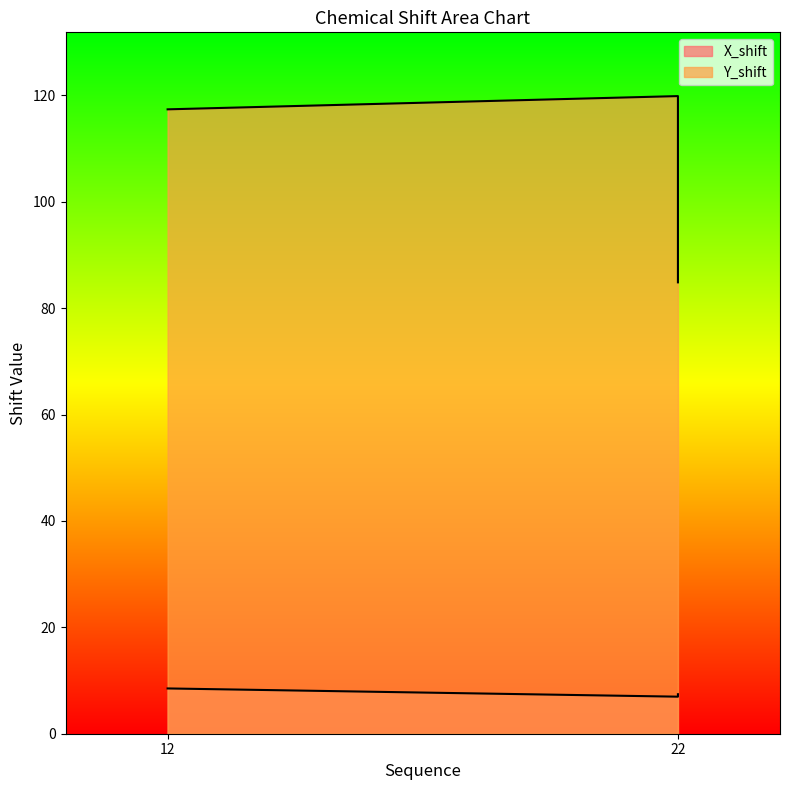

What is the difference between the highest and lowest values at 22?

112.9